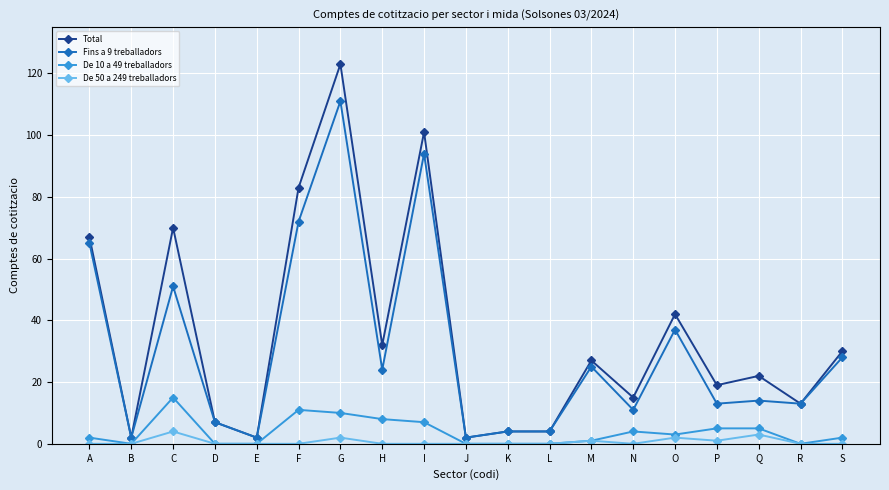

What is the greatest value displayed?

123